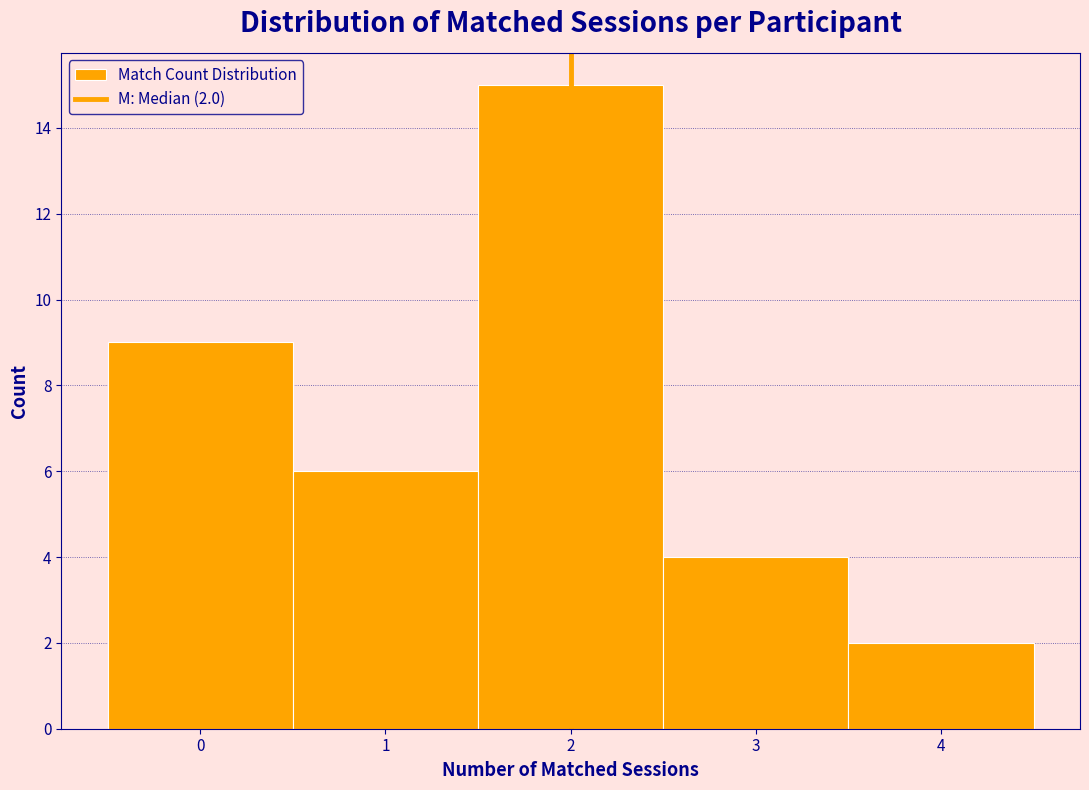

Over which range of the x-axis is the bar tallest?

1.5 to 2.5